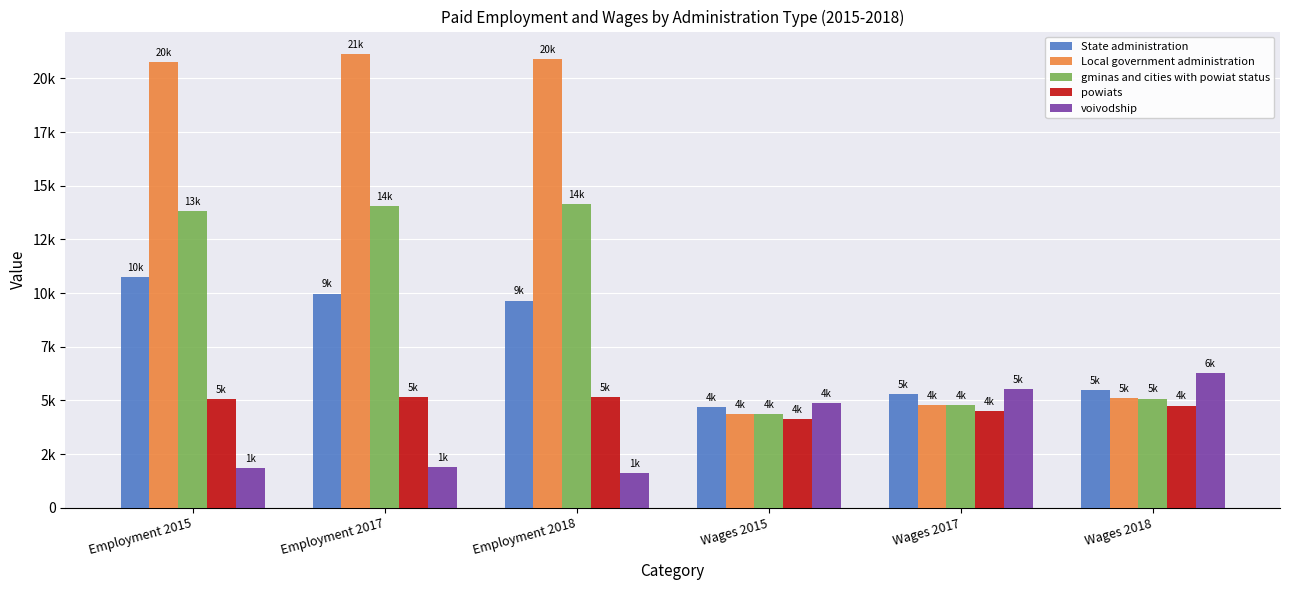

What is the label of the 1st bar from the left?

Employment 2015